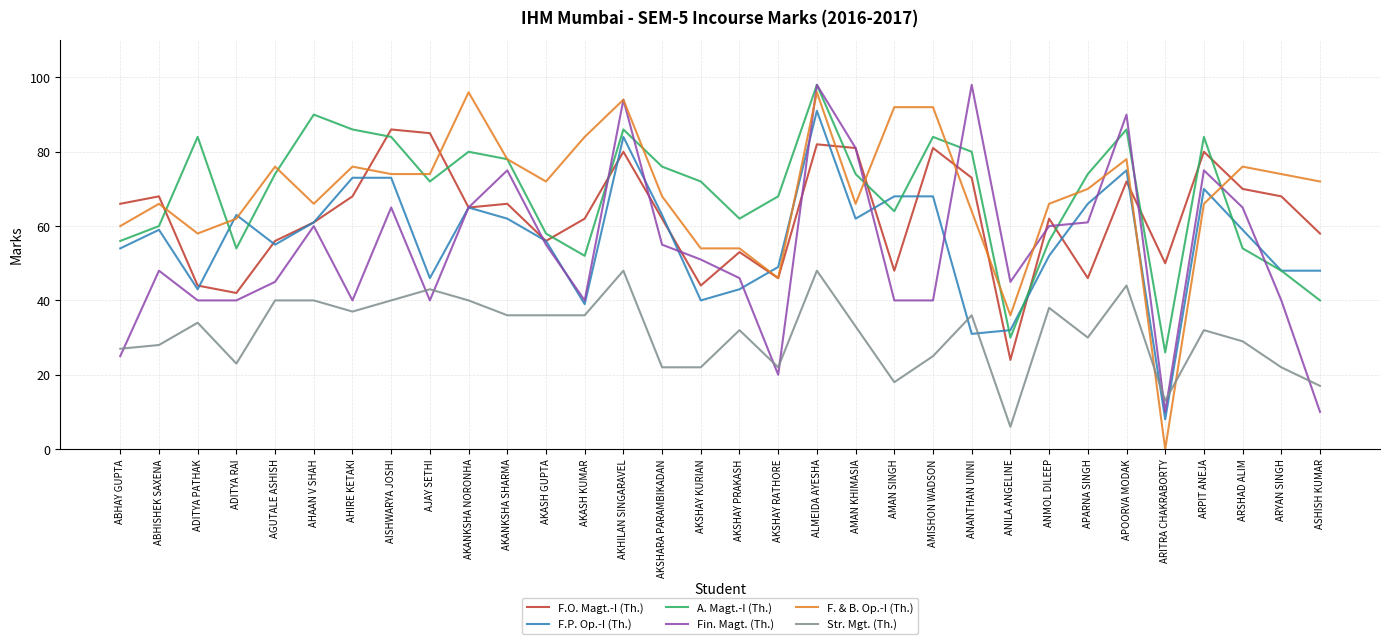

What is the spread (max minus min) of values at ADITYA RAI?

40